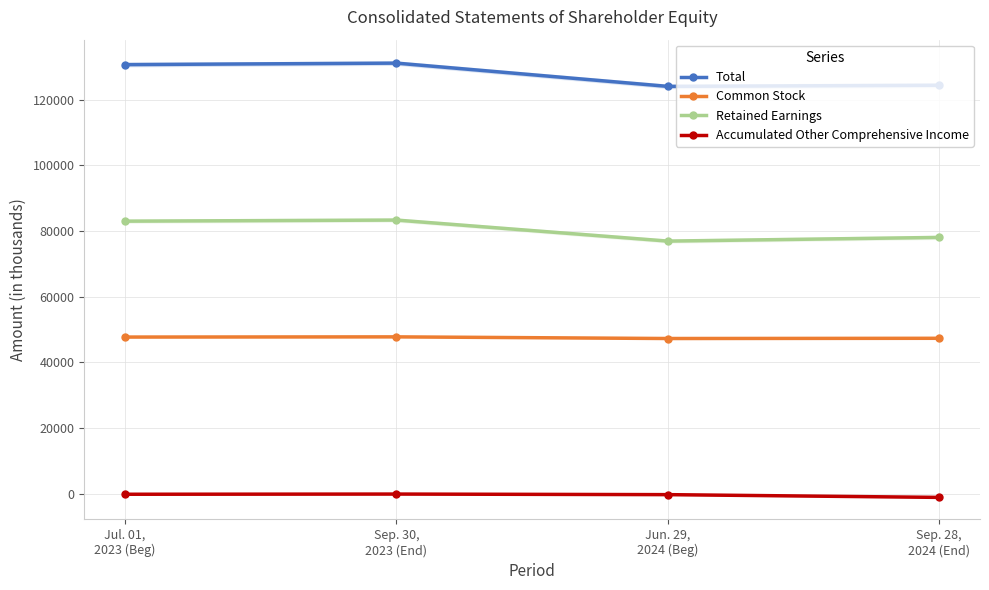

Reading right to left, extract all data points from this chart.

Total: Sep. 28,
2024 (End)=124343	Jun. 29,
2024 (Beg)=123990	Sep. 30,
2023 (End)=131068	Jul. 01,
2023 (Beg)=130617
Common Stock: Sep. 28,
2024 (End)=47351	Jun. 29,
2024 (Beg)=47284	Sep. 30,
2023 (End)=47786	Jul. 01,
2023 (Beg)=47727
Retained Earnings: Sep. 28,
2024 (End)=78045	Jun. 29,
2024 (Beg)=76921	Sep. 30,
2023 (End)=83321	Jul. 01,
2023 (Beg)=82986
Accumulated Other Comprehensive Income: Sep. 28,
2024 (End)=-1053	Jun. 29,
2024 (Beg)=-215	Sep. 30,
2023 (End)=-39	Jul. 01,
2023 (Beg)=-97